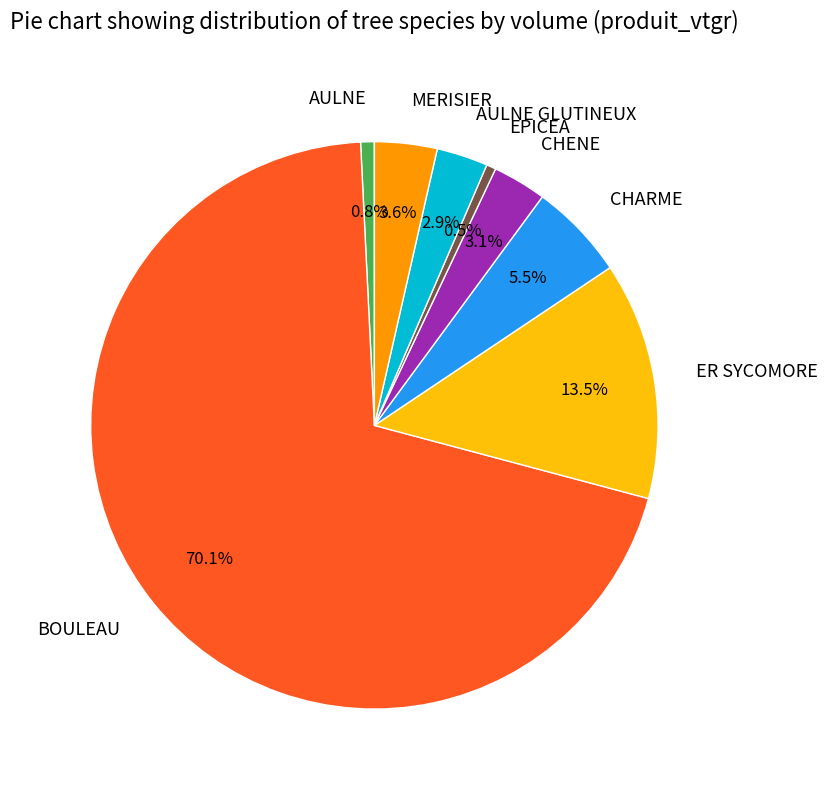

Which category has the biggest portion of the pie?

BOULEAU